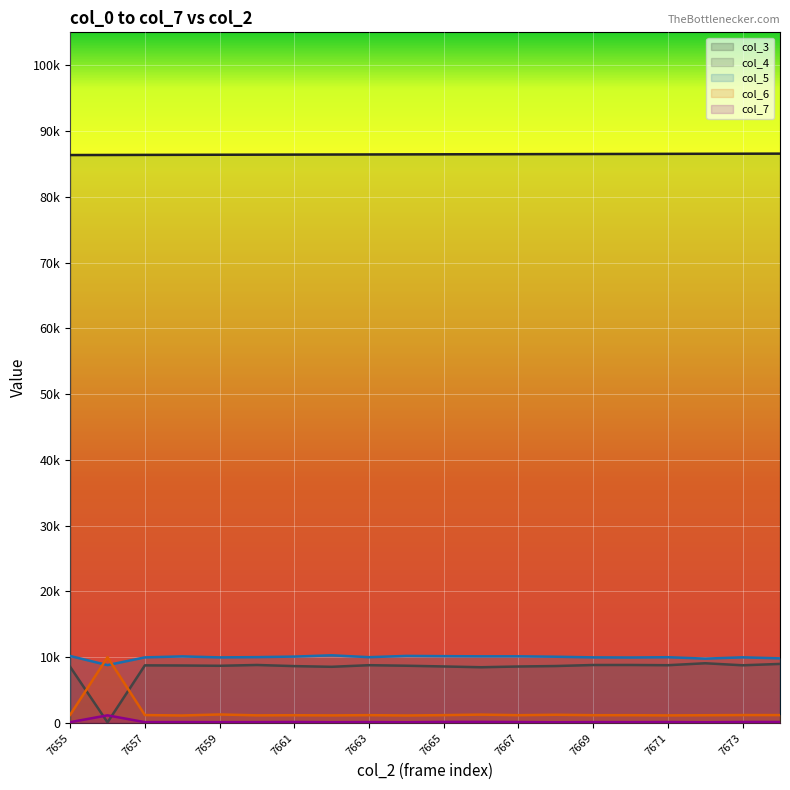

True or false: col_6 and col_3 intersect in this chart.

False